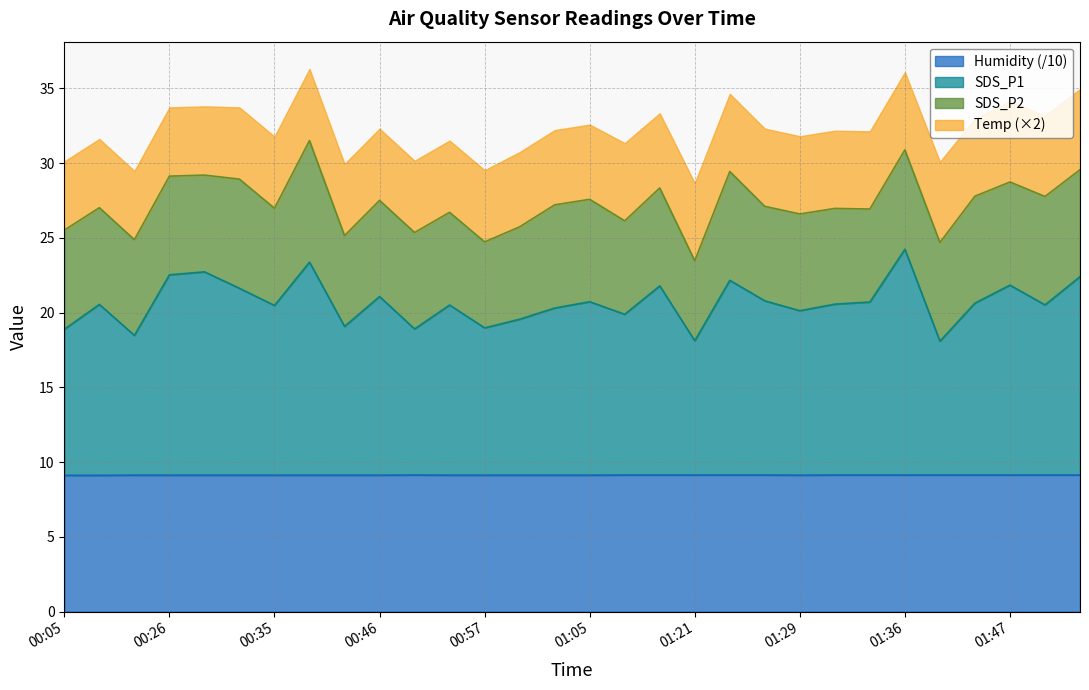

What is the value of the SDS_P1 point at the 8th from the left?

23.4